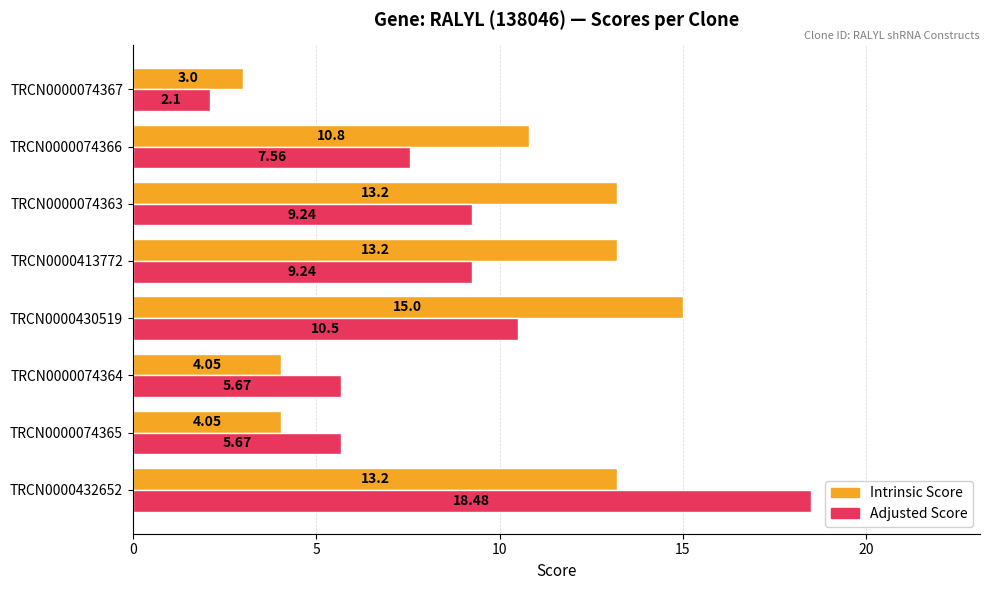

List the series in order of their overall mean, highest first.

Intrinsic Score, Adjusted Score